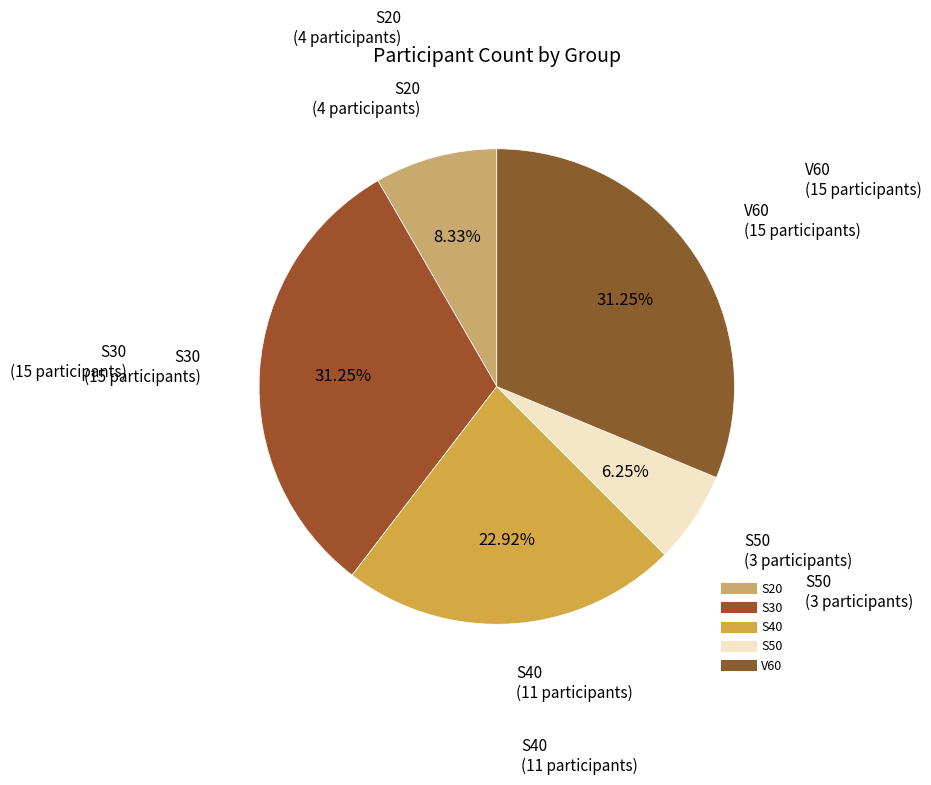

Does S30 represent more than half of the total?

No